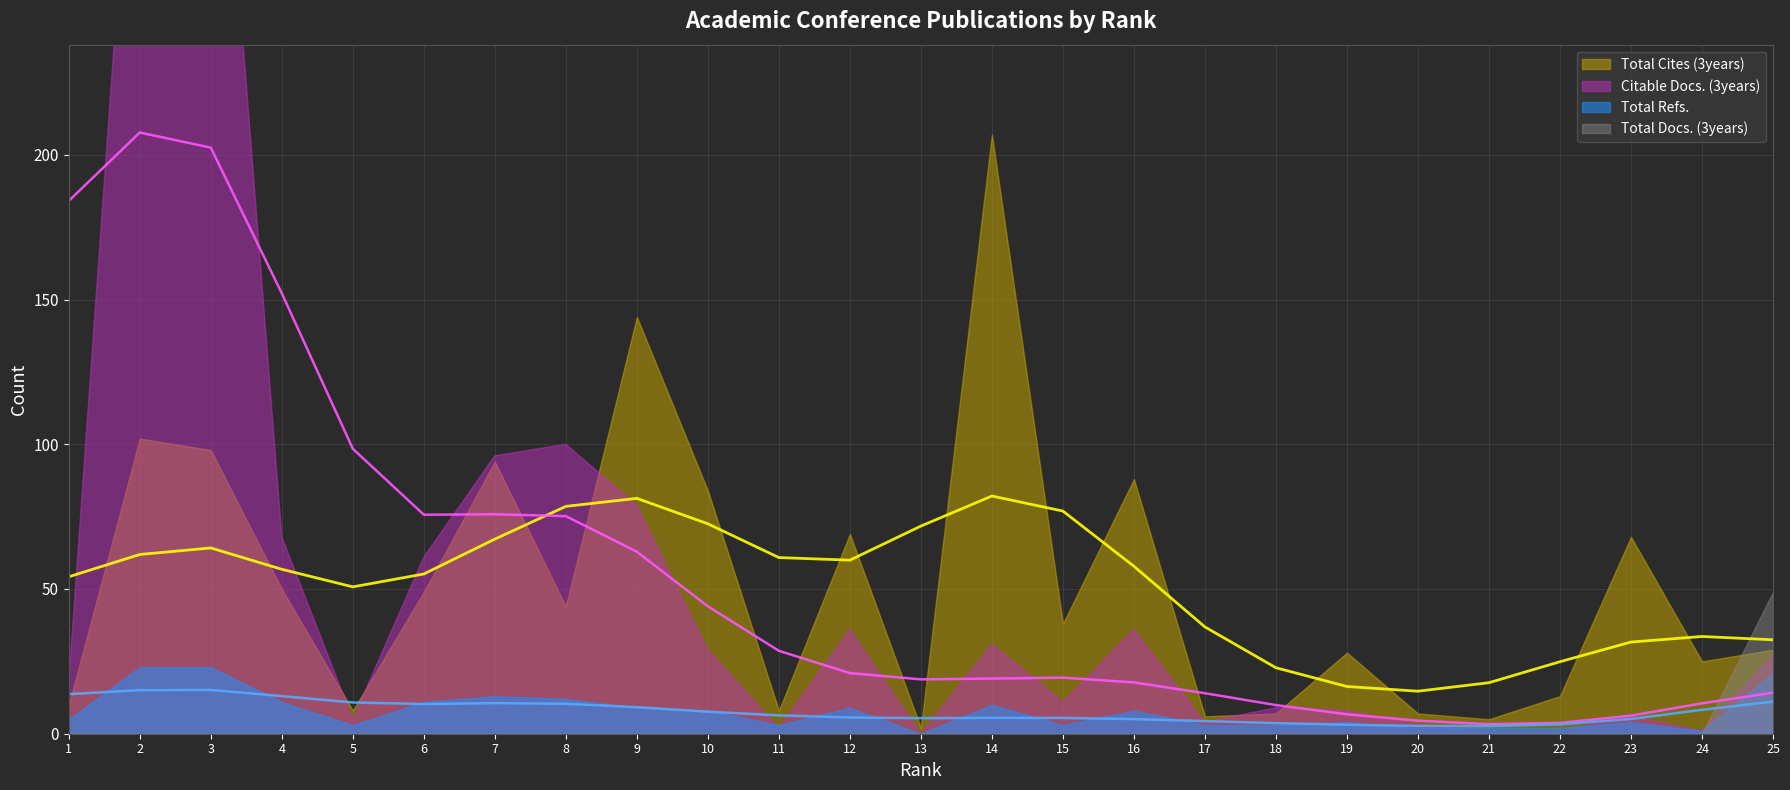

What is the difference between the second highest and second lowest values in the Total Cites (3years) series?

139